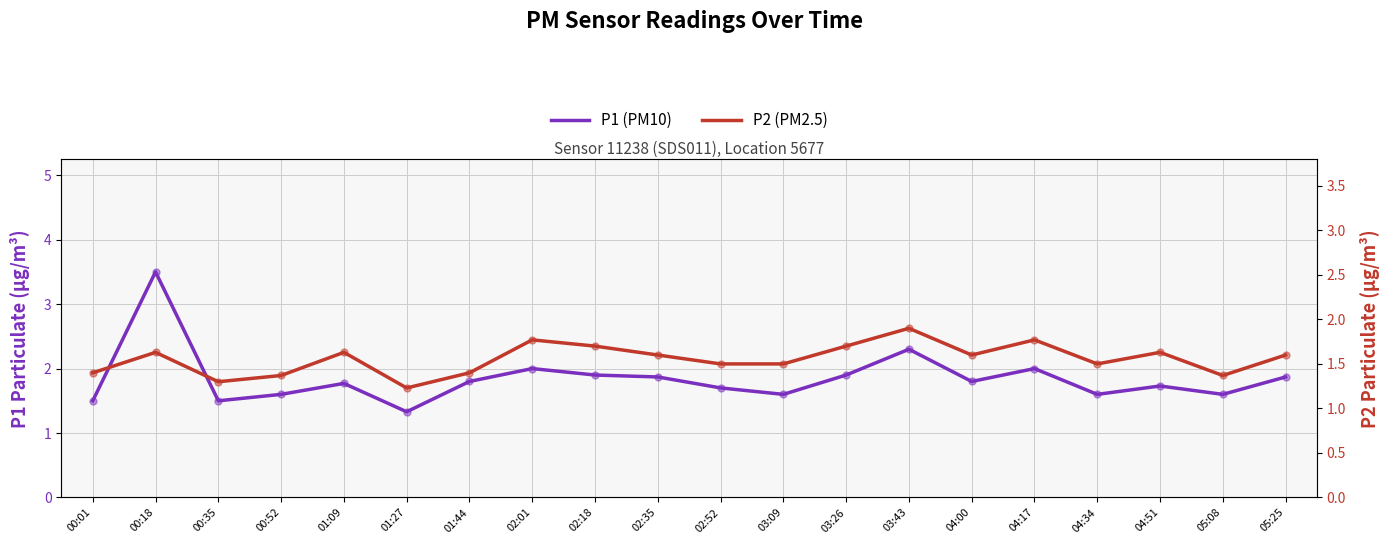

Which series contains the lowest Y value?

P2 (PM2.5)